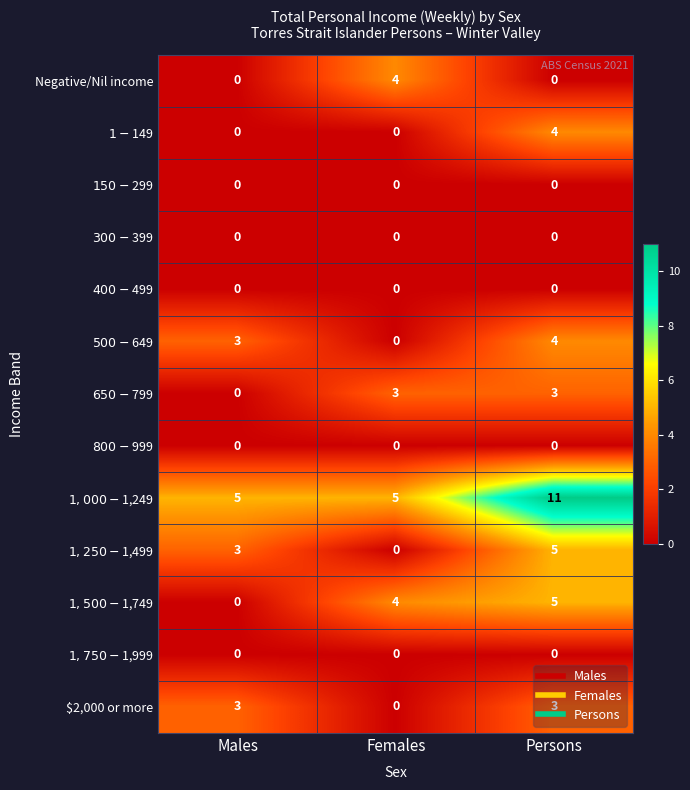

At how many categories does at least one series exceed 4?

3